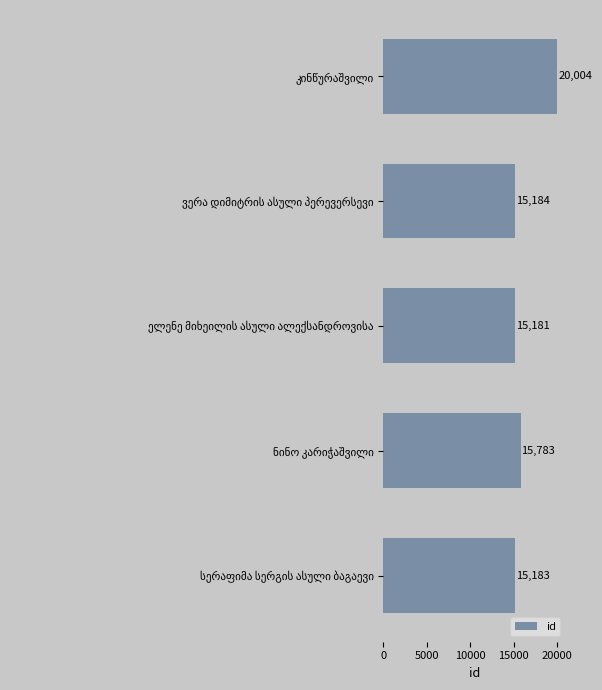

What is the sum of all values?

81335